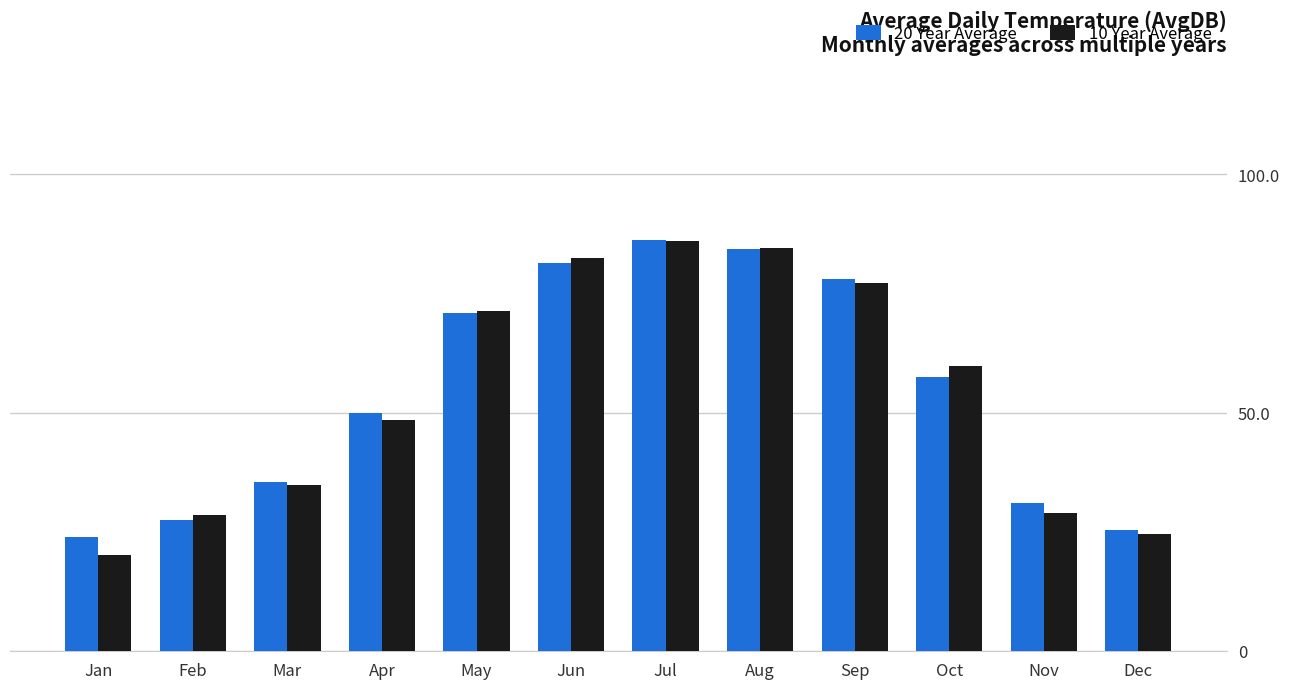

What is the greatest value displayed?

86.2